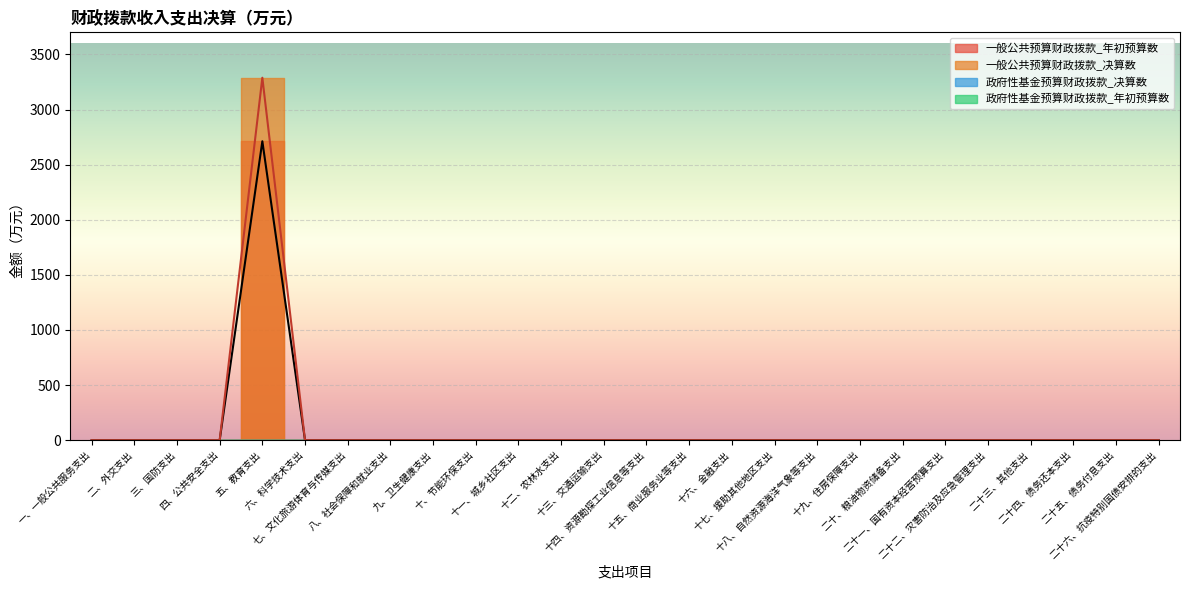

True or false: 一般公共预算财政拨款_年初预算数 and 政府性基金预算财政拨款_决算数 cross at least once.

False